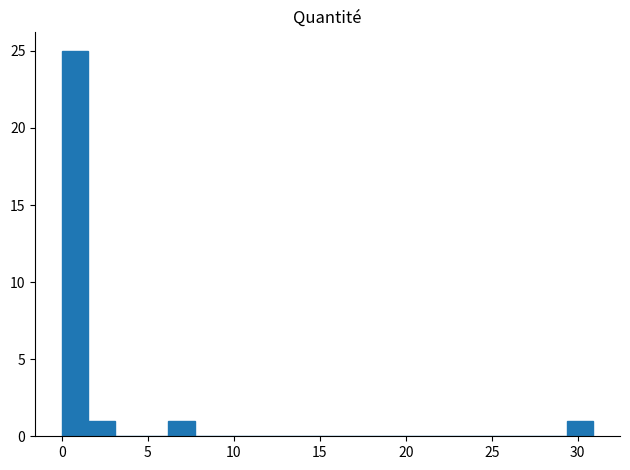

Around what value on the x-axis is the tallest bar? Give the approximate position of its centre, as read against the axis.

1.0